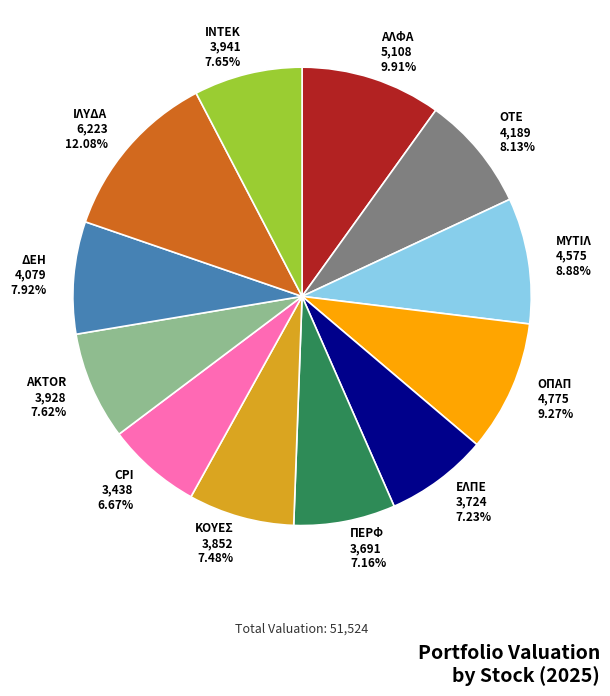

Does any single category account for the majority?

No